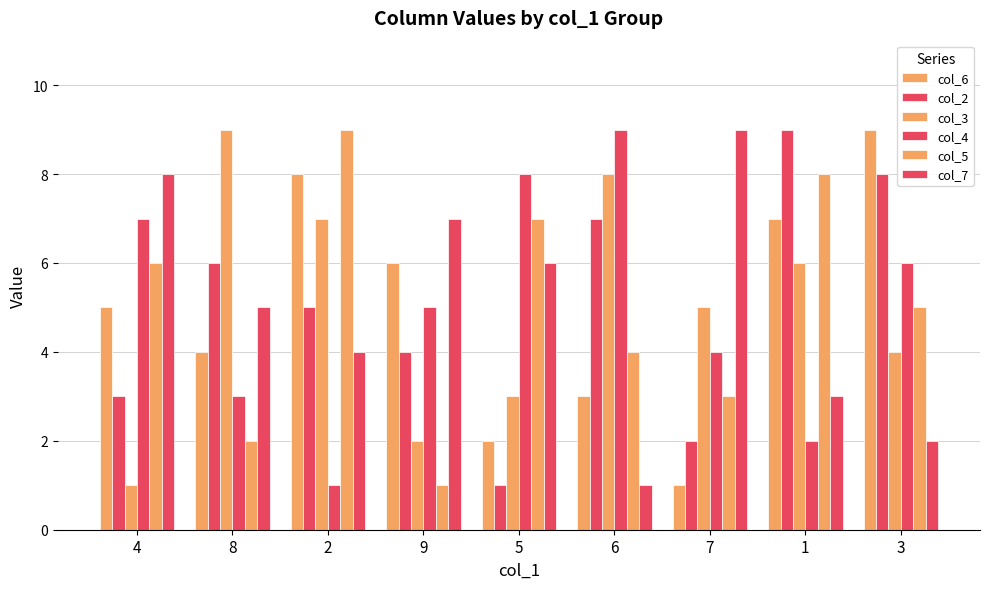

Does the chart contain stacked bars?

No